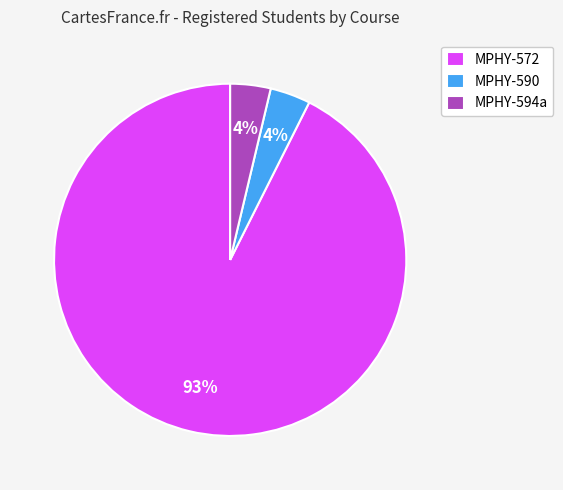

To the nearest percent, what is the combined percentage of MPHY-590 and MPHY-572?

96%